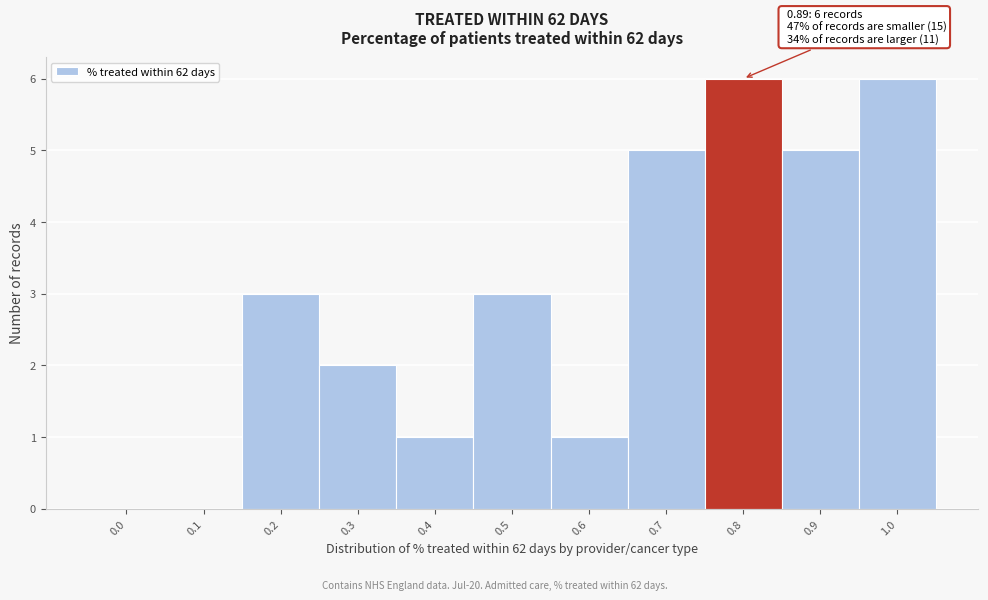

Reading right to left, what are all the values shown in this chart?

1.0=6	0.9=5	0.8=6	0.7=5	0.6=1	0.5=3	0.4=1	0.3=2	0.2=3	0.1=0	0.0=0